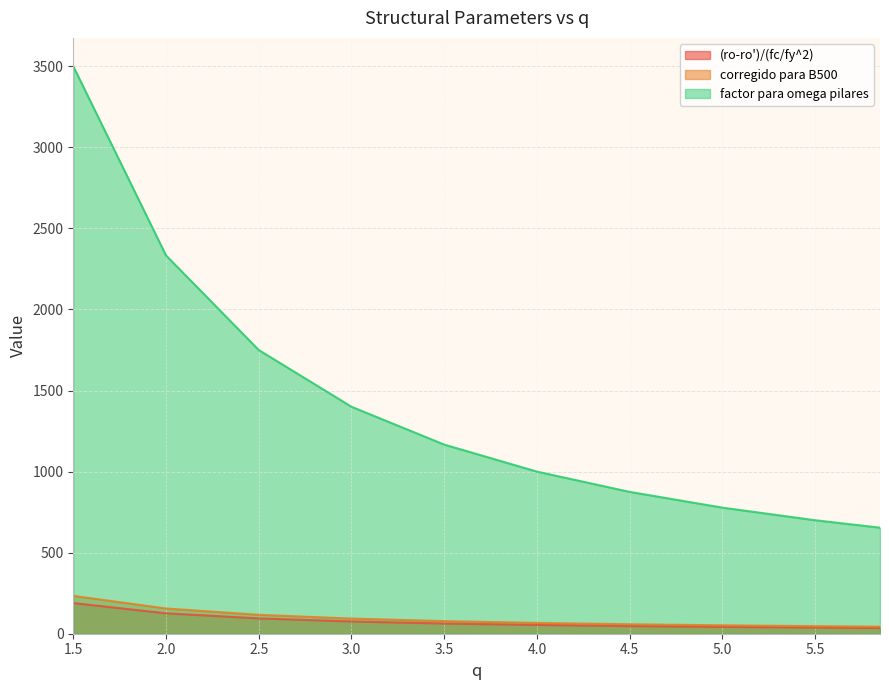

At which category does the chart reach its peak across all series?

1.5